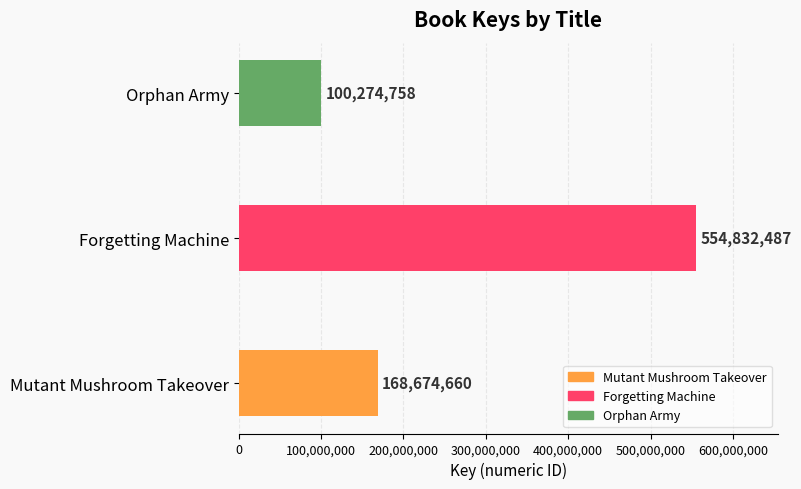

Reading bottom to top, list all the values displayed in this chart.

Mutant Mushroom Takeover=168674660	Forgetting Machine=554832487	Orphan Army=100274758